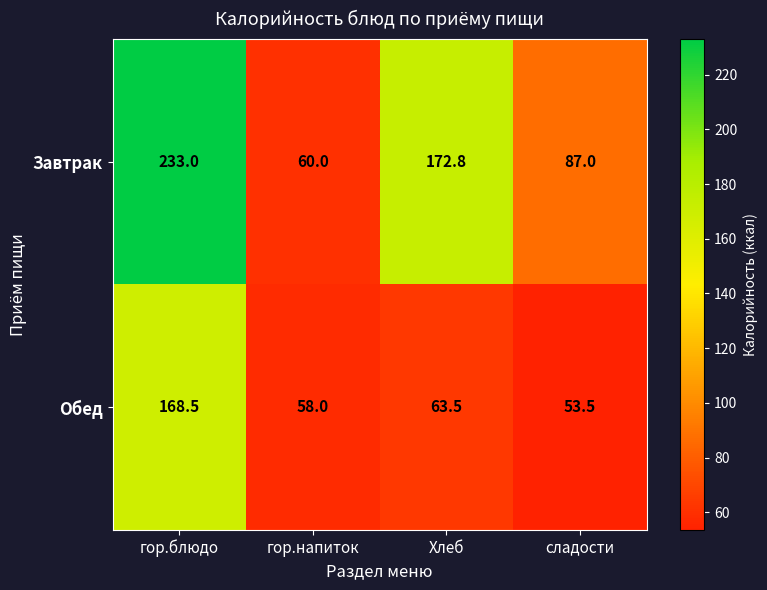

Which category has the highest value across all series?

гор.блюдо